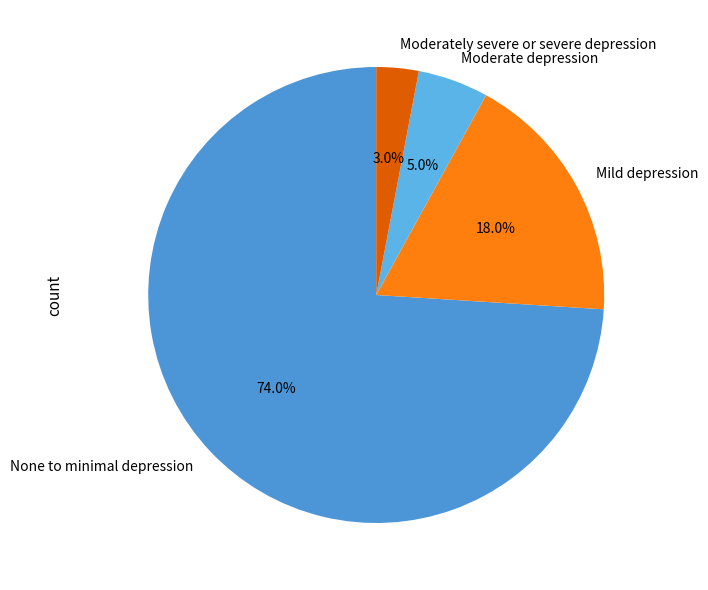

What percentage is the Moderately severe or severe depression slice, to the nearest percent?

3%